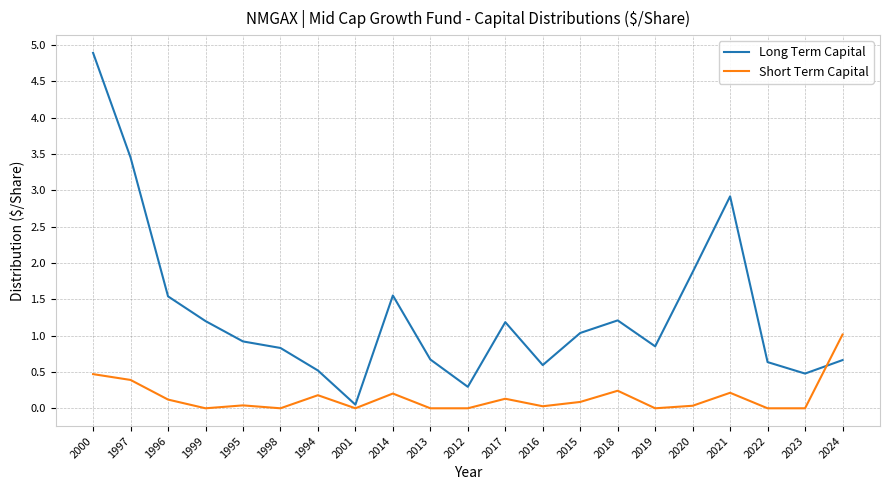

How many distinct data groups are displayed?

2